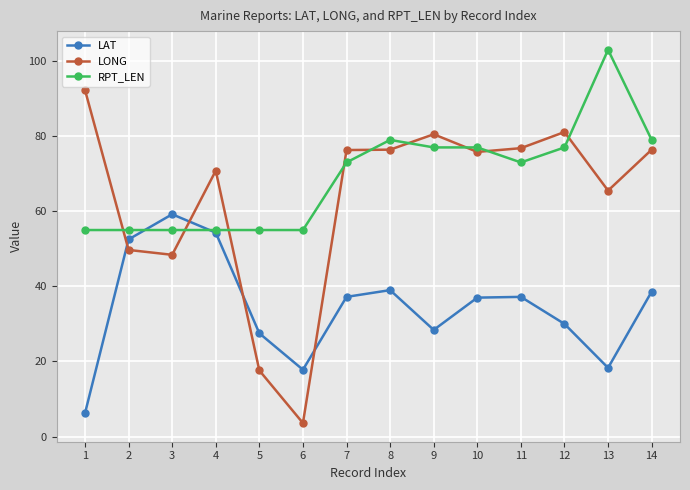

How many series are shown in this chart?

3